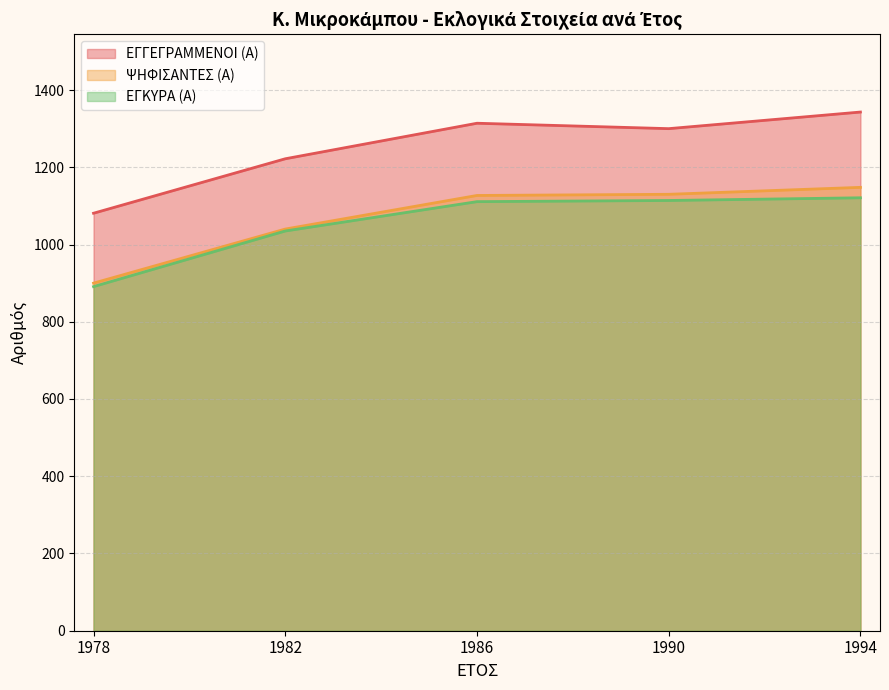

Count the number of categories in the chart.

5